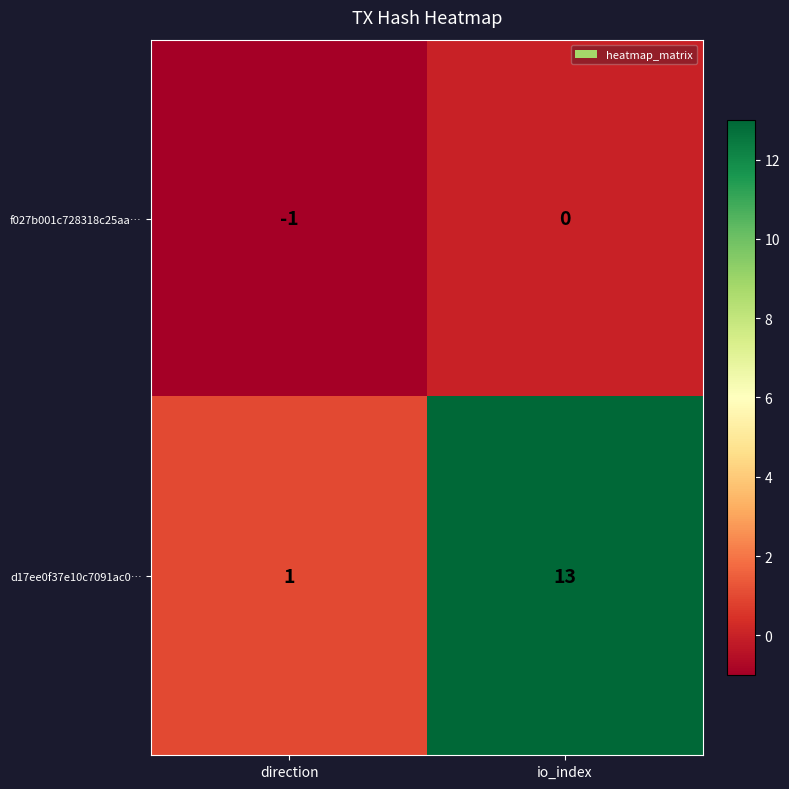

What is the sum of all d17ee0f37e10c7091ac0… values?

14